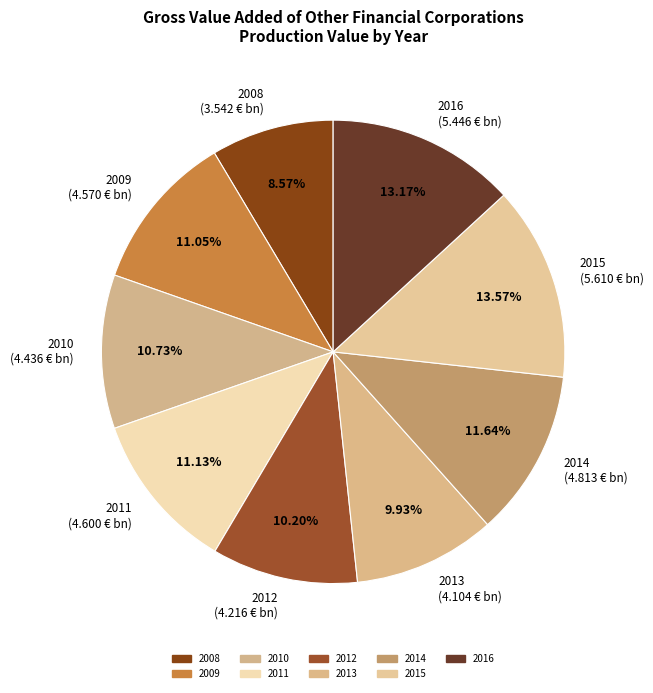

How many segments does this pie chart have?

9